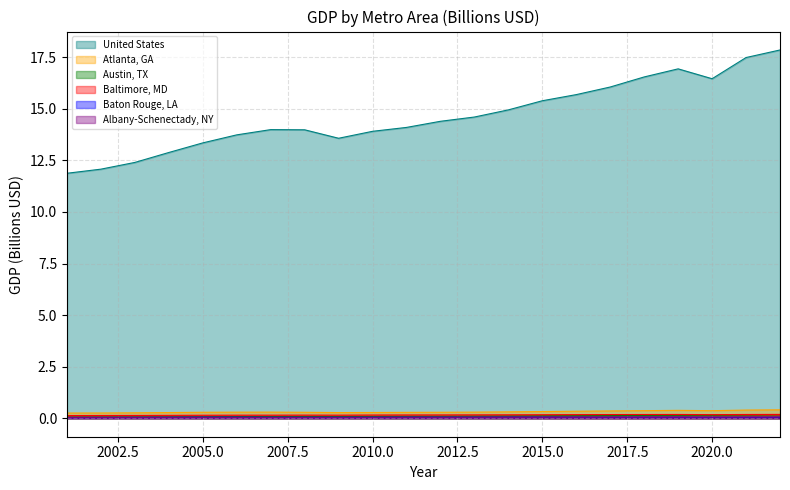

True or false: Atlanta, GA and Baltimore, MD intersect in this chart.

False